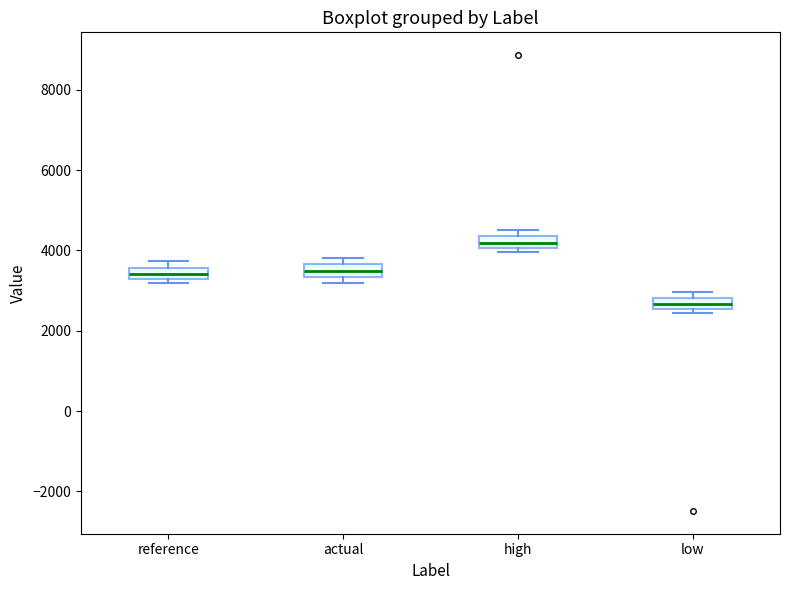

Where does the median line of the box for high sit on the y-axis? The values are not printed on the chart, so give them approximately, as read against the axis.

4200